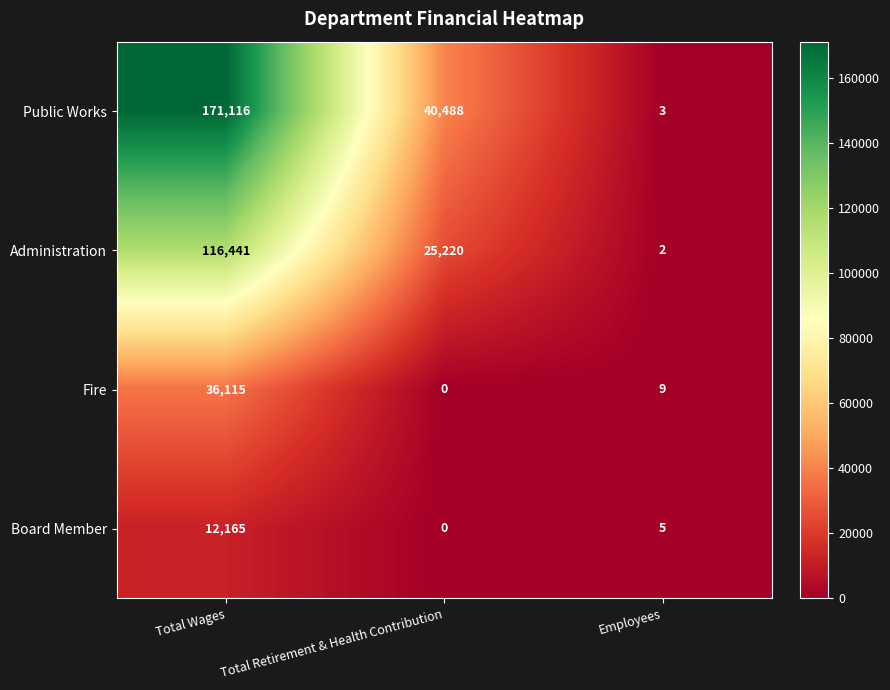

List the series in order of their peak value, lowest first.

Board Member, Fire, Administration, Public Works